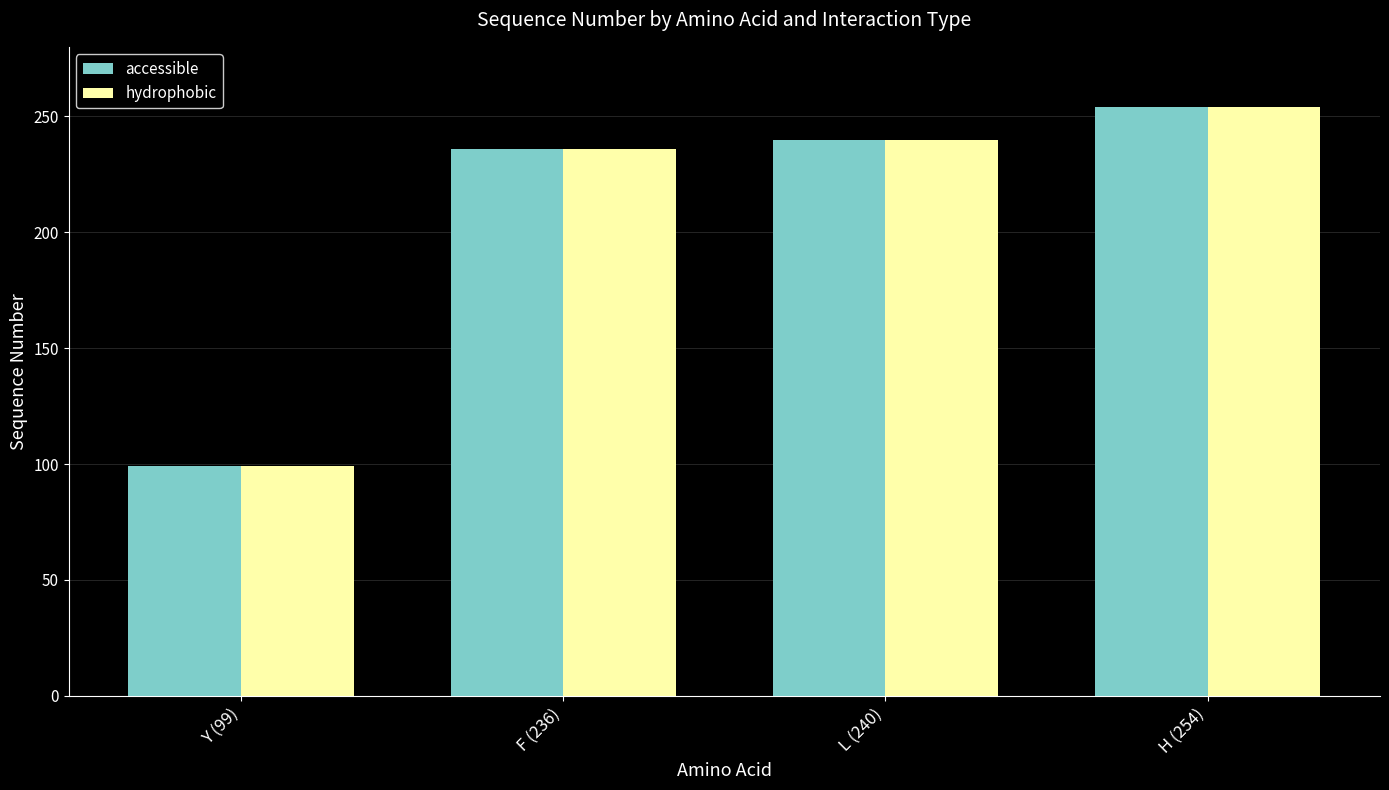

At how many categories does at least one series exceed 175?

3